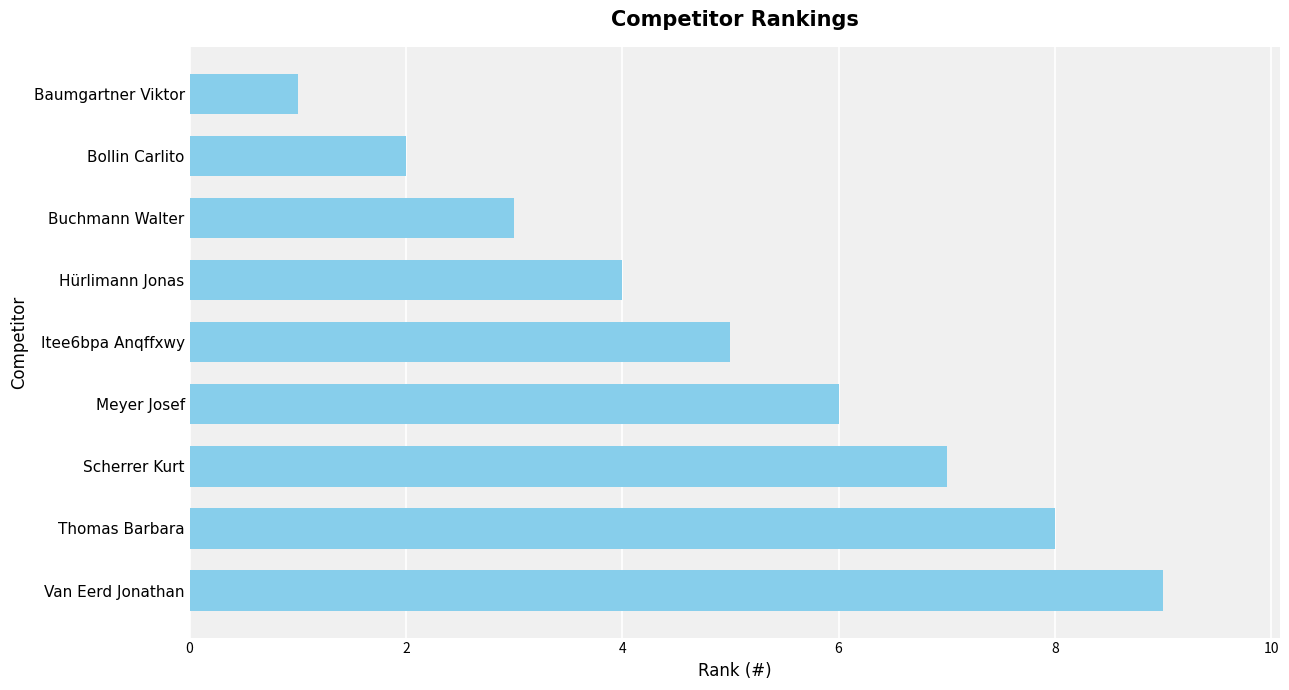

Reading bottom to top, extract all data points from this chart.

Van Eerd Jonathan=9	Thomas Barbara=8	Scherrer Kurt=7	Meyer Josef=6	Itee6bpa Anqffxwy=5	Hürlimann Jonas=4	Buchmann Walter=3	Bollin Carlito=2	Baumgartner Viktor=1